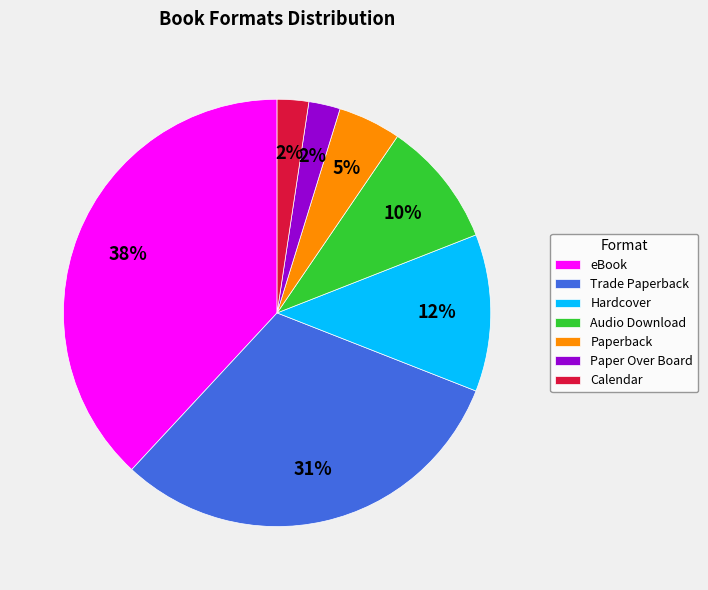

Which category has the biggest portion of the pie?

eBook